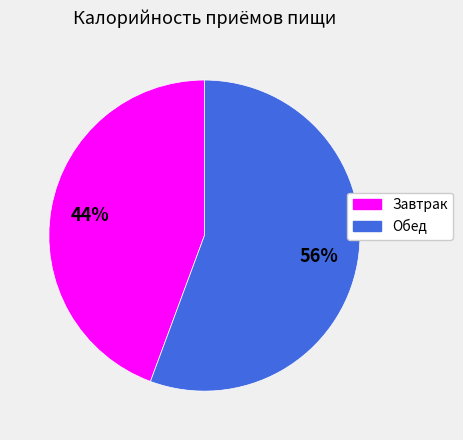

To the nearest percent, what portion does Завтрак represent?

44%